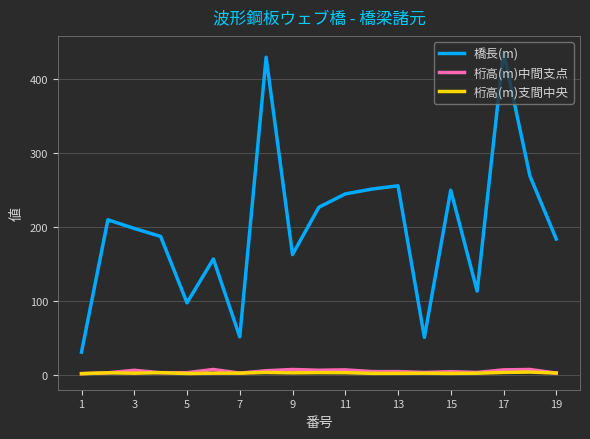

Which series has the largest total across all categories?

橋長(m)